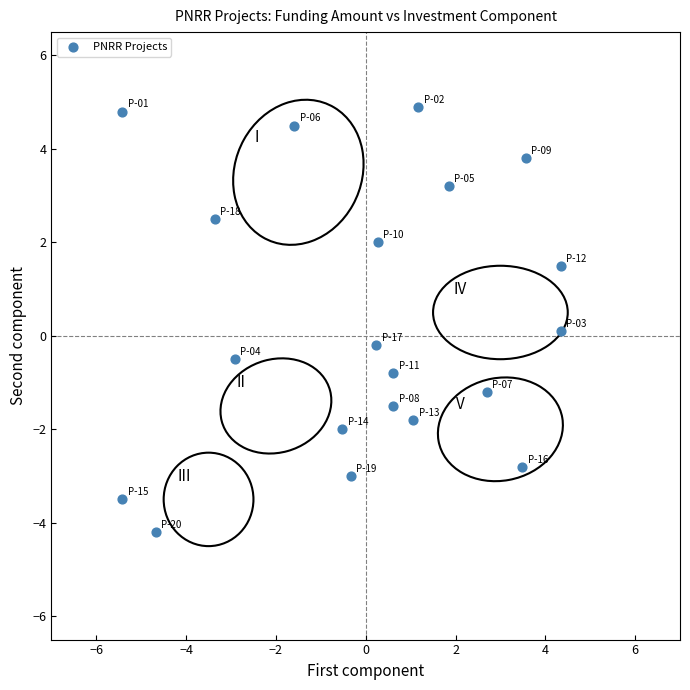

What is the range of X values (max minus min)?

9.8